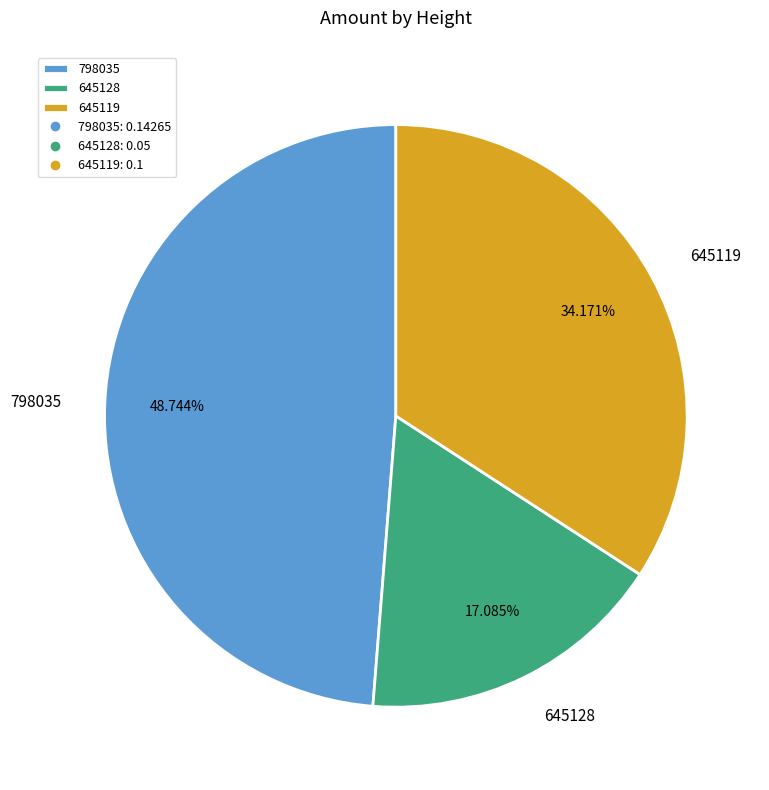

How many slices are in this pie chart?

3